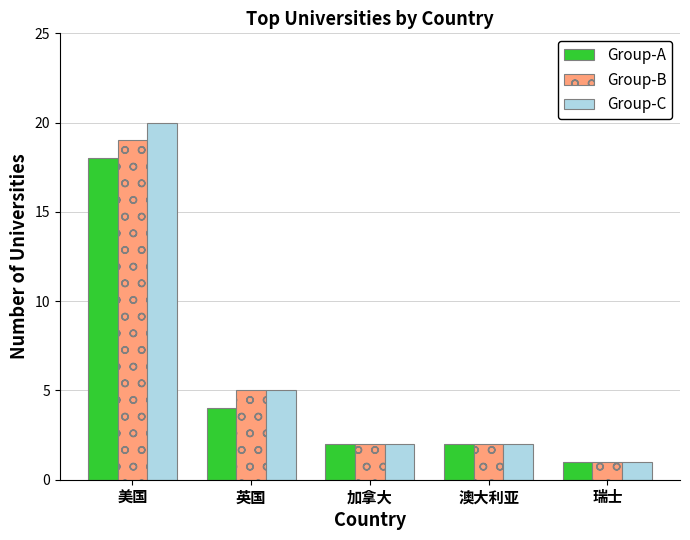

What is the greatest value displayed?

20